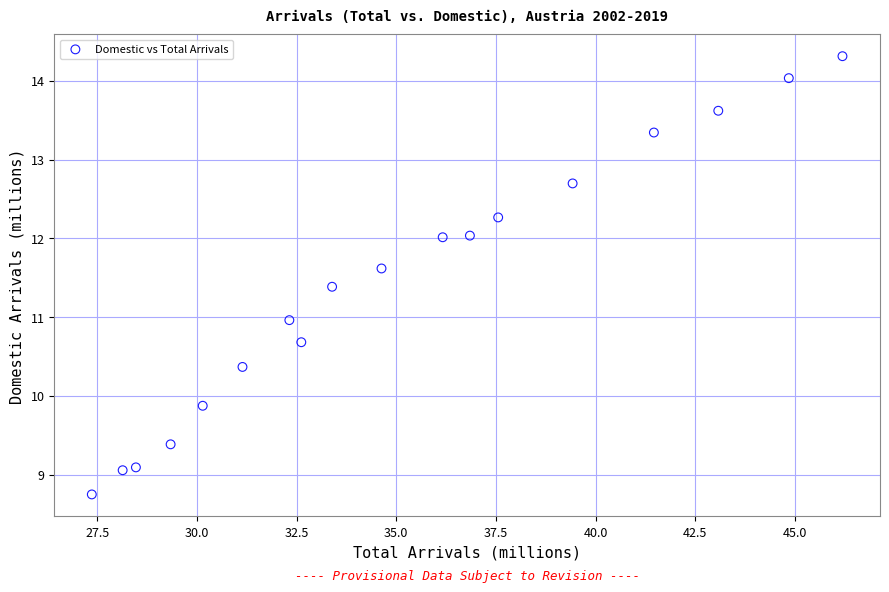

What is the range of Y values (max minus min)?

5.6